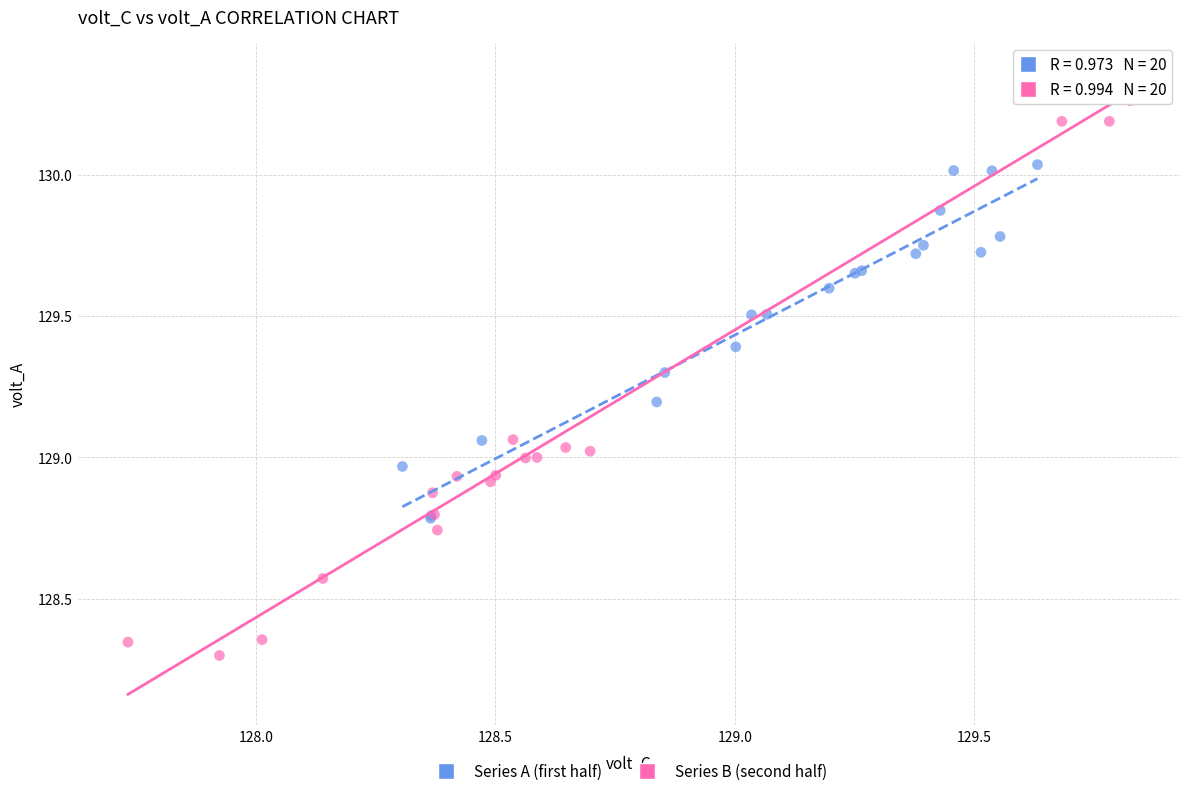

Which series has the widest spread of Y values?

Series B (second half)